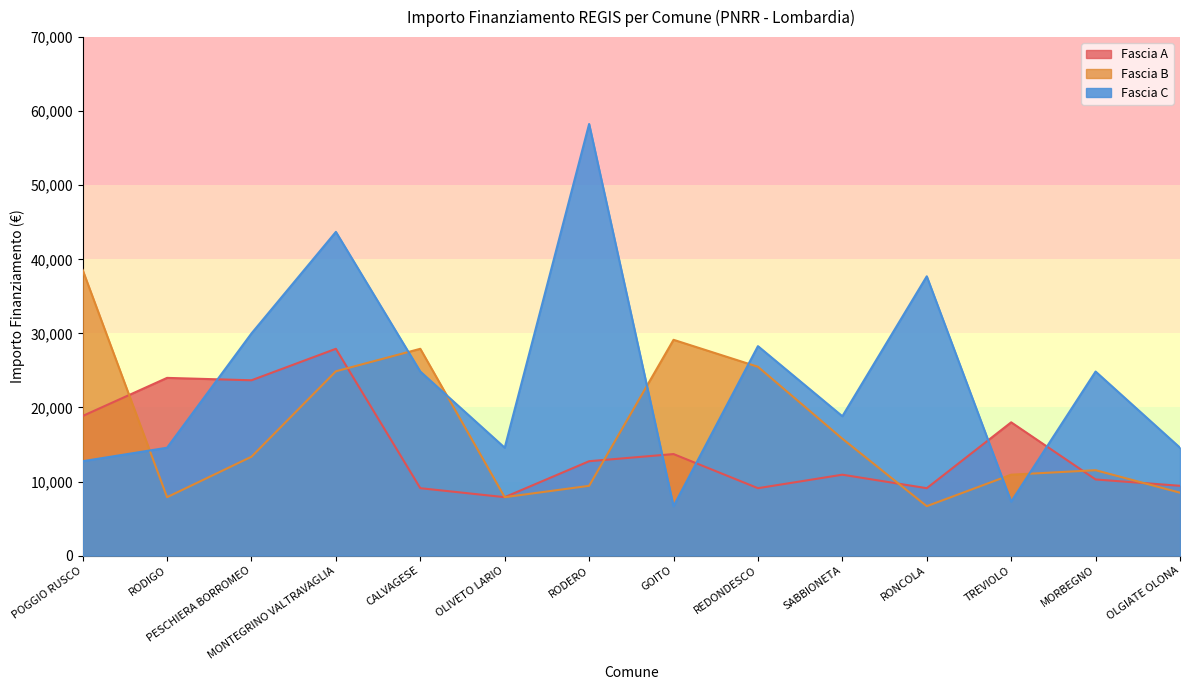

What is the sum of all Fascia C values?

336898